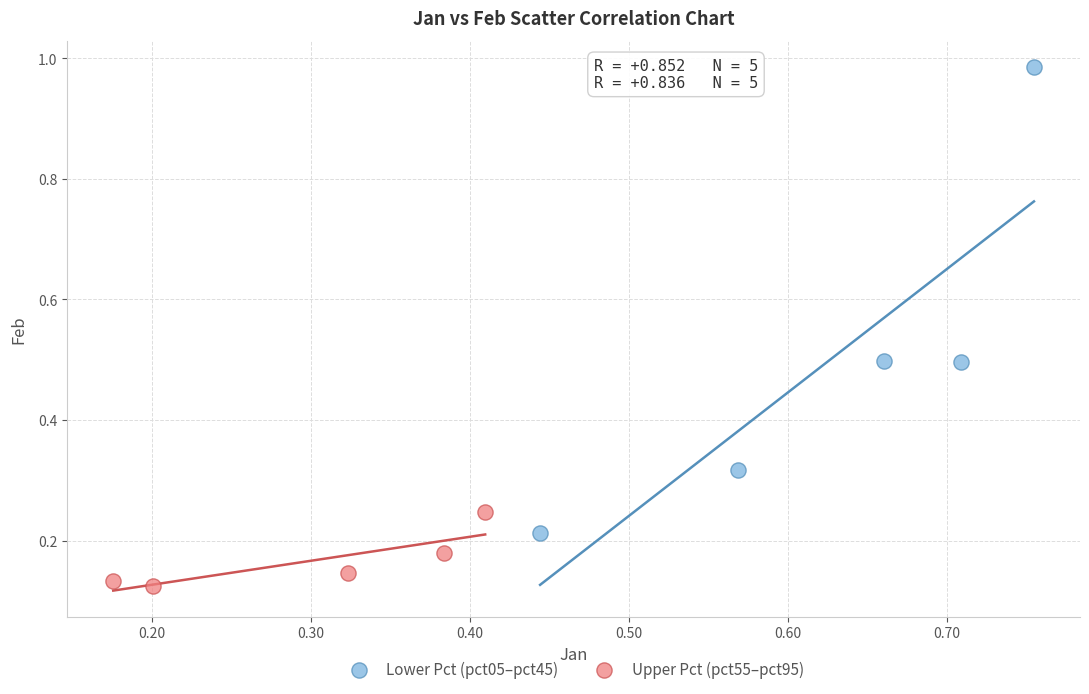

What are all the series names shown in the legend?

Lower Pct (pct05–pct45), Upper Pct (pct55–pct95)